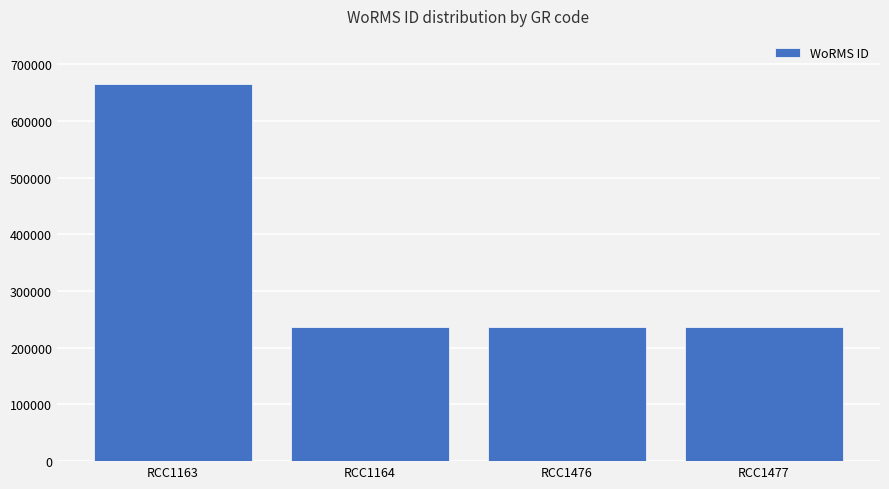

Count the number of categories in the chart.

4